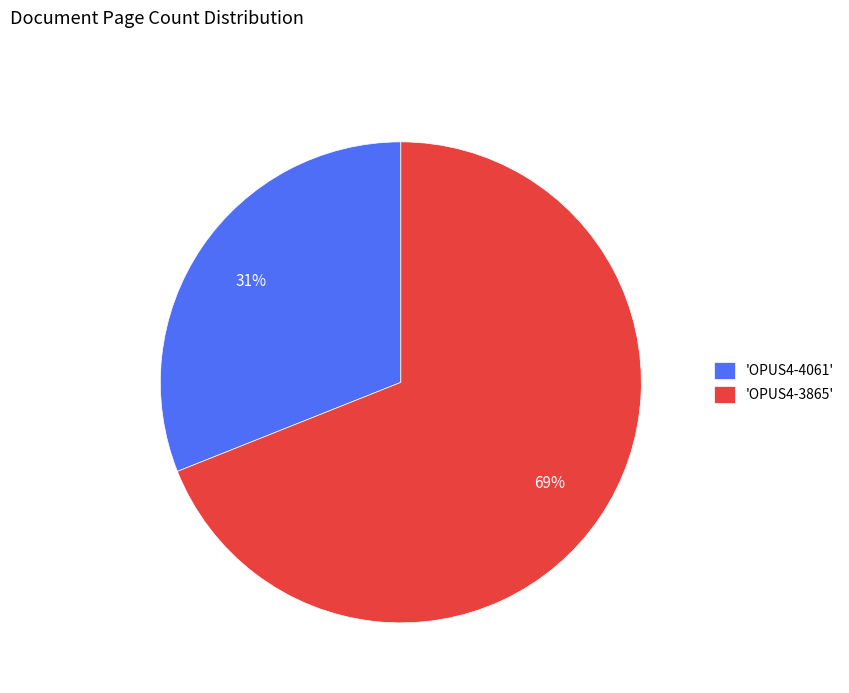

Which slice is the smallest?

'OPUS4-4061'